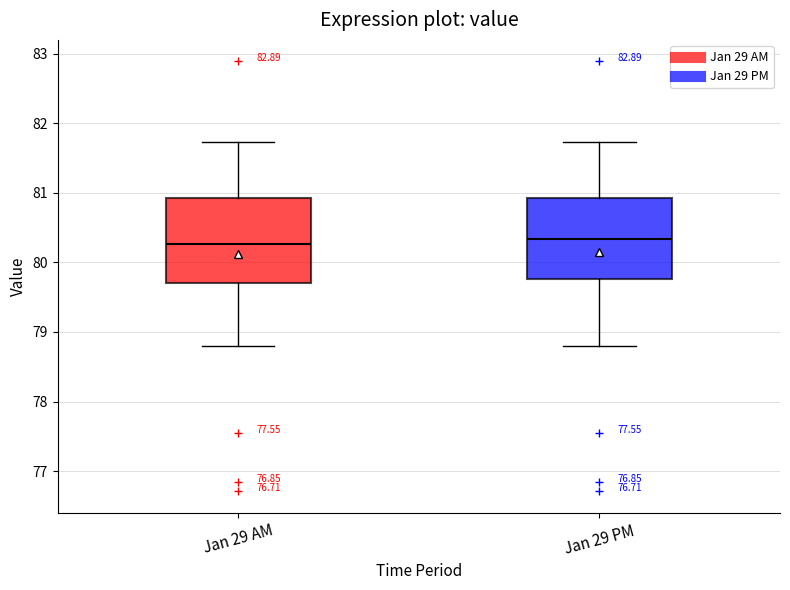

Reading left to right, transcribe this box plot: for each box, give where its median line is, the range the box spans, and where its two whiskers end, as read against the y-axis. The values are not printed on the chart, so give them approximately, as read against the axis.

Jan 29 AM: median 80.3, box 79.7 to 80.9, whiskers 78.8 to 81.7
Jan 29 PM: median 80.3, box 79.8 to 80.9, whiskers 78.8 to 81.7